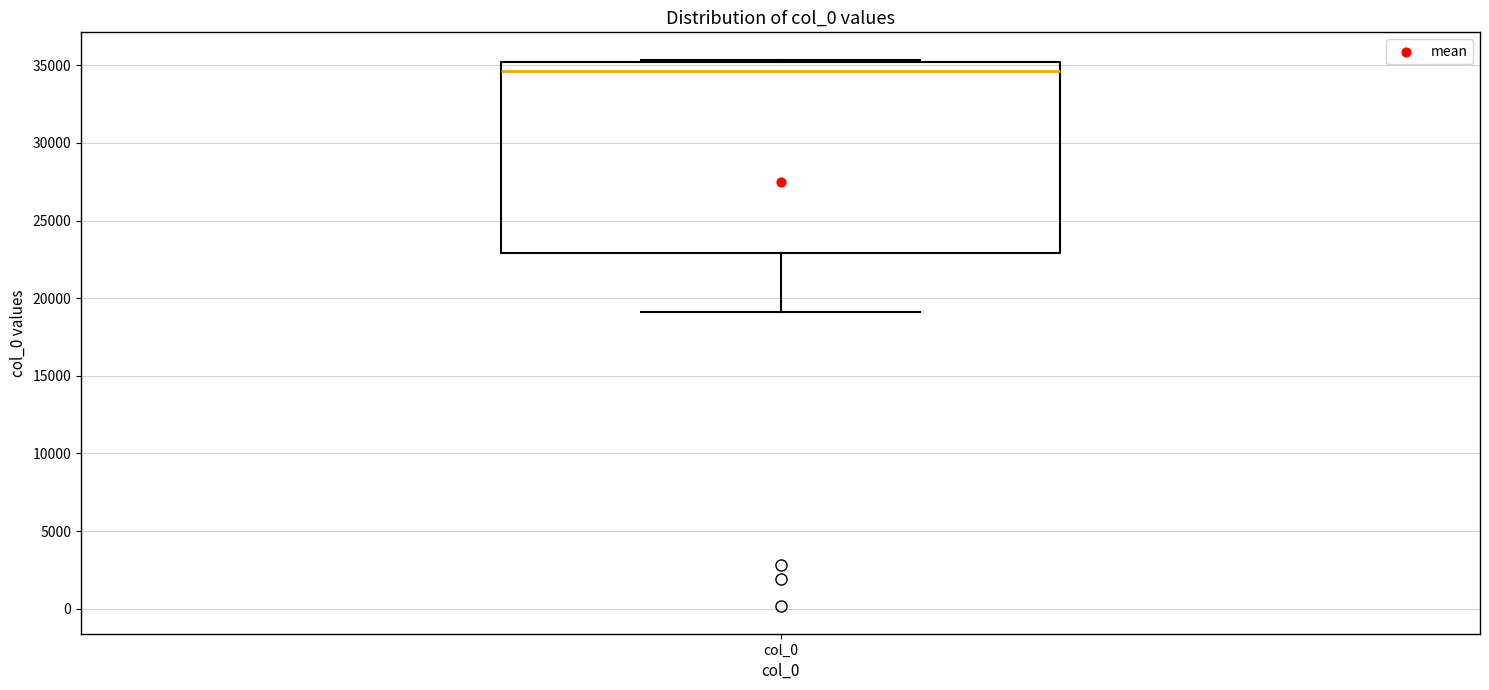

Transcribe this box plot: give where the median line is, the range the box spans, and where the two whiskers end, as read against the y-axis. The values are not printed on the chart, so give them approximately, as read against the axis.

median 34500, box 23000 to 35000, whiskers 19000 to 35500